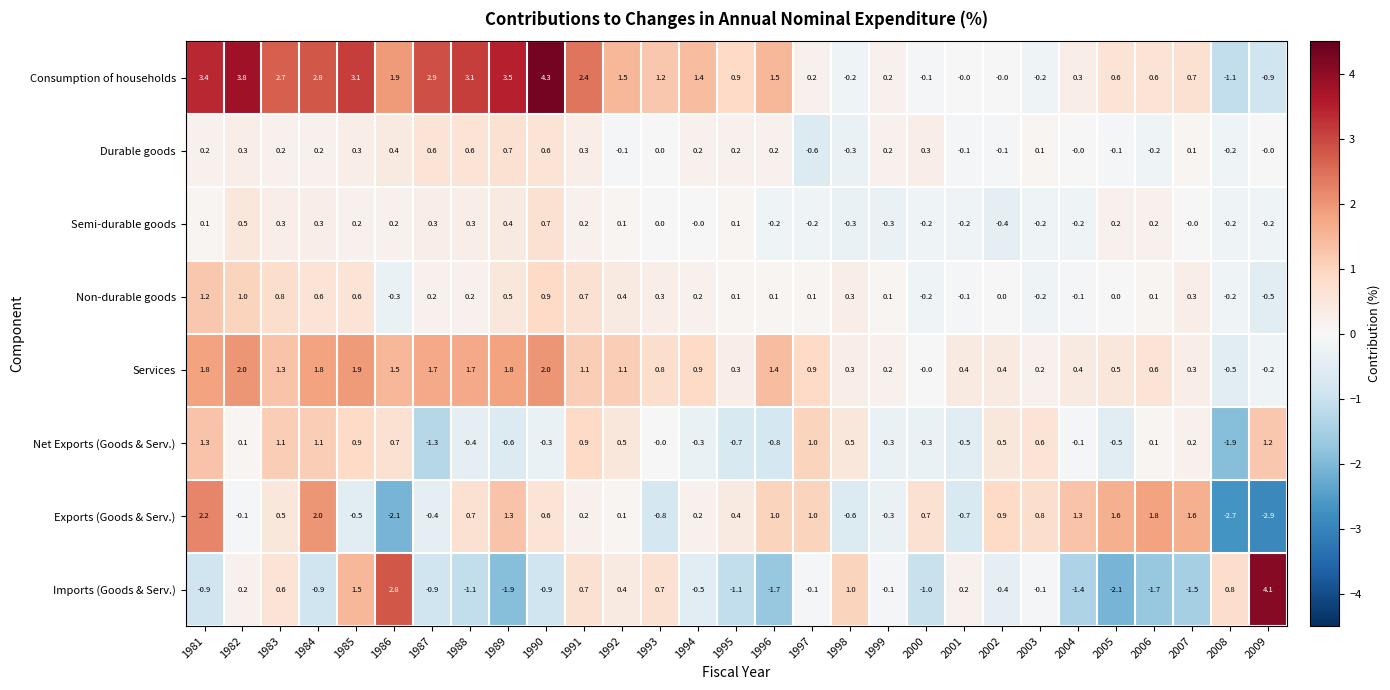

At 1996, list the series in order from largest to smallest.

Consumption of households, Services, Exports (Goods & Serv.), Durable goods, Non-durable goods, Semi-durable goods, Net Exports (Goods & Serv.), Imports (Goods & Serv.)